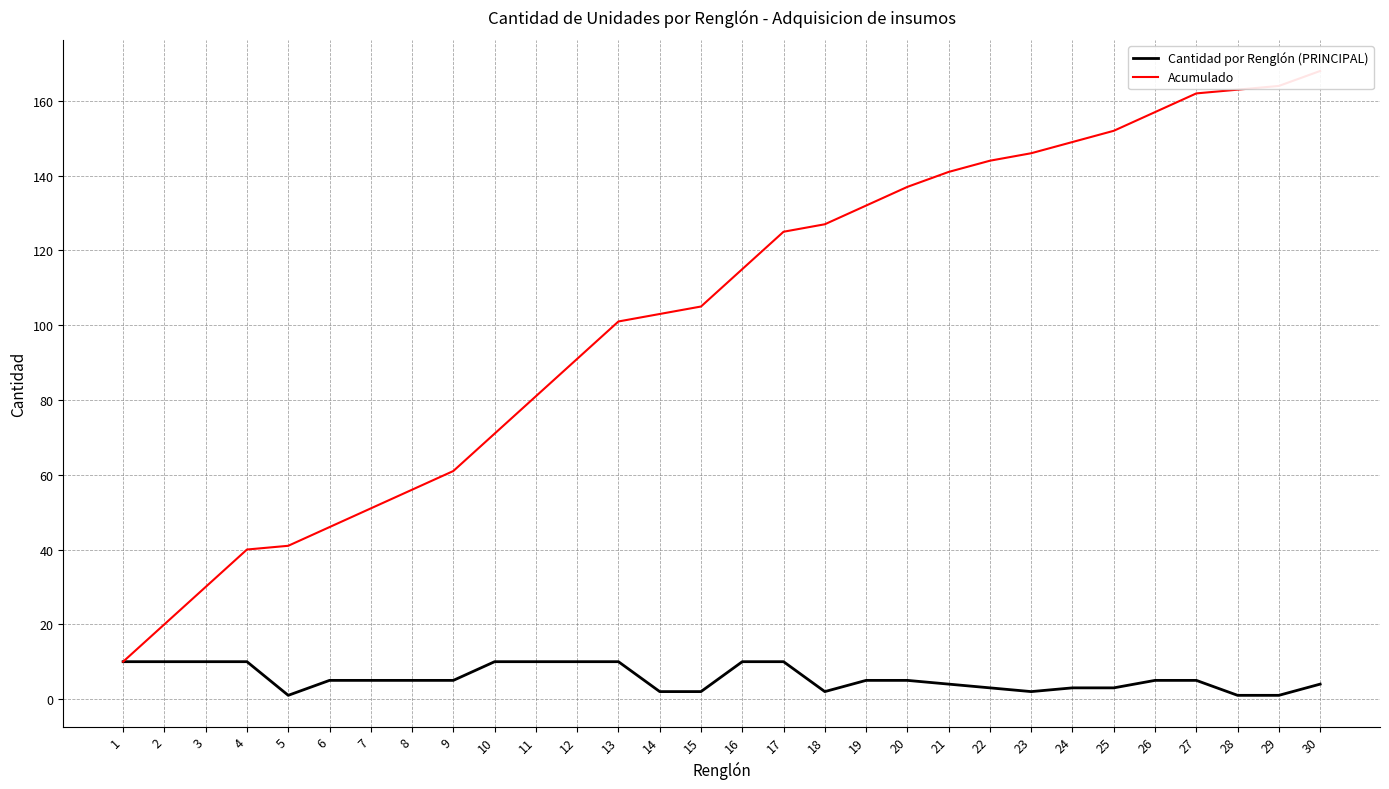

In Cantidad por Renglón (PRINCIPAL), how many points are lower than both neighbors (excluding endpoints)?

3